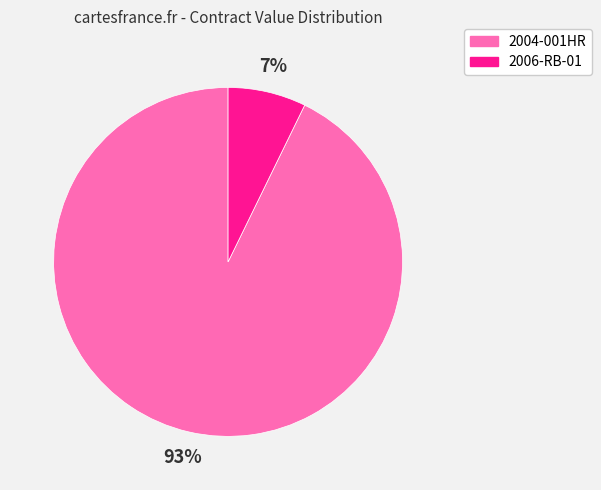

Is it true that 2004-001HR is 93% of the pie?

True